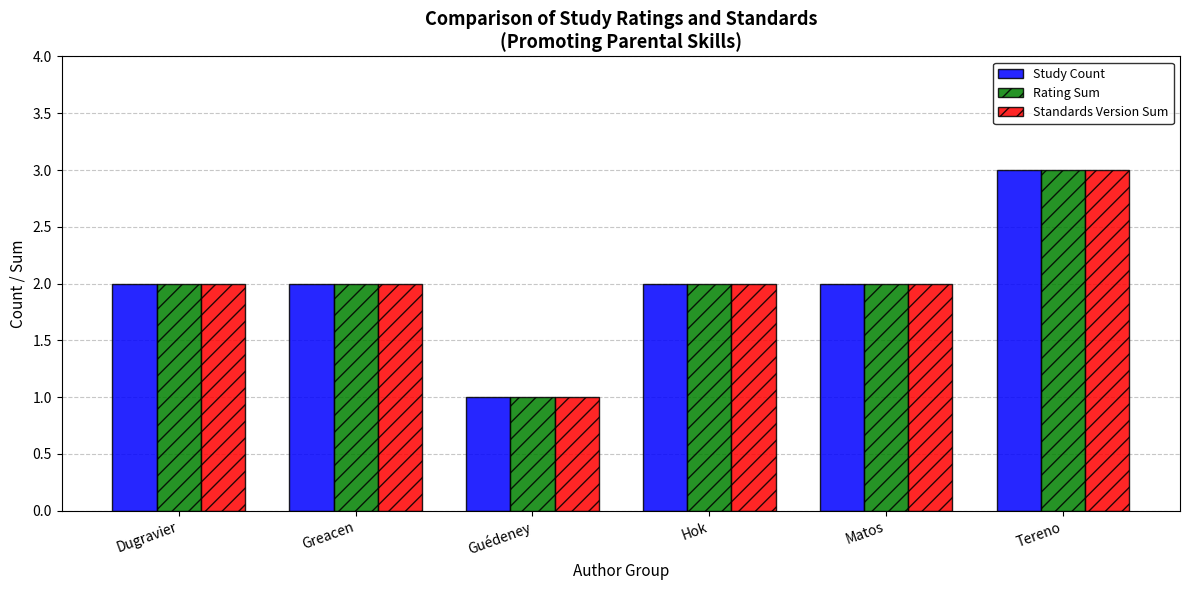

Is the value of Rating Sum at Tereno greater than the value of Study Count at Matos?

Yes